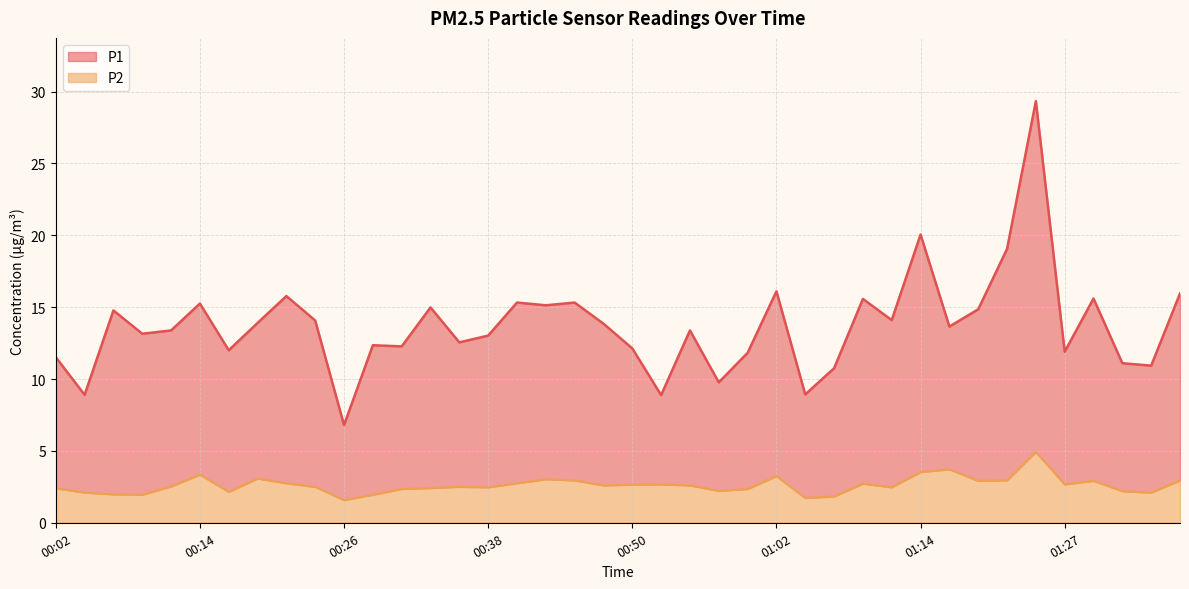

True or false: P1 has more than 2 interior local peaks.

True